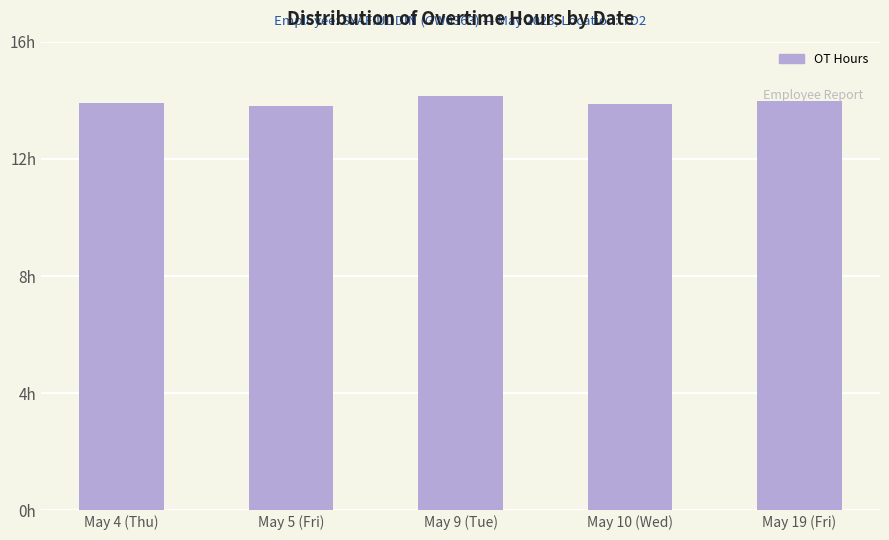

At which category does the chart reach its peak across all series?

May 9 (Tue)